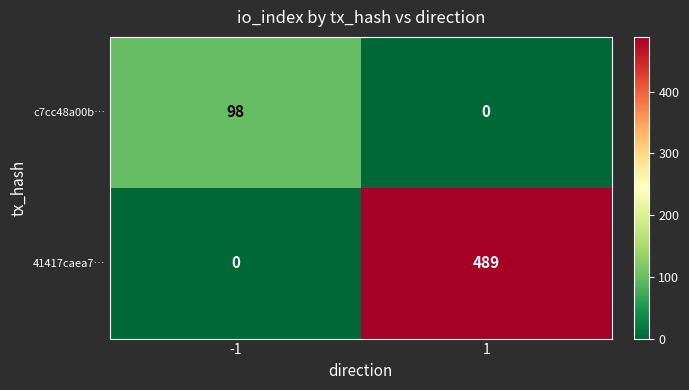

Reading left to right, list all the values displayed in this chart.

c7cc48a00b…: -1=98	1=0
41417caea7…: -1=0	1=489